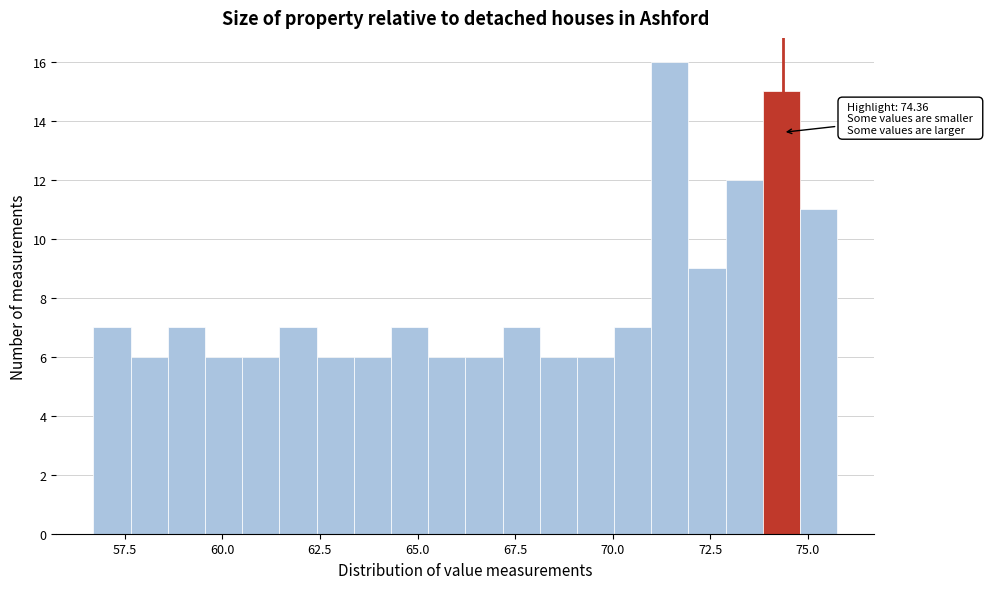

Read against the x-axis, roughly where is the centre of the tallest bar?

71.5